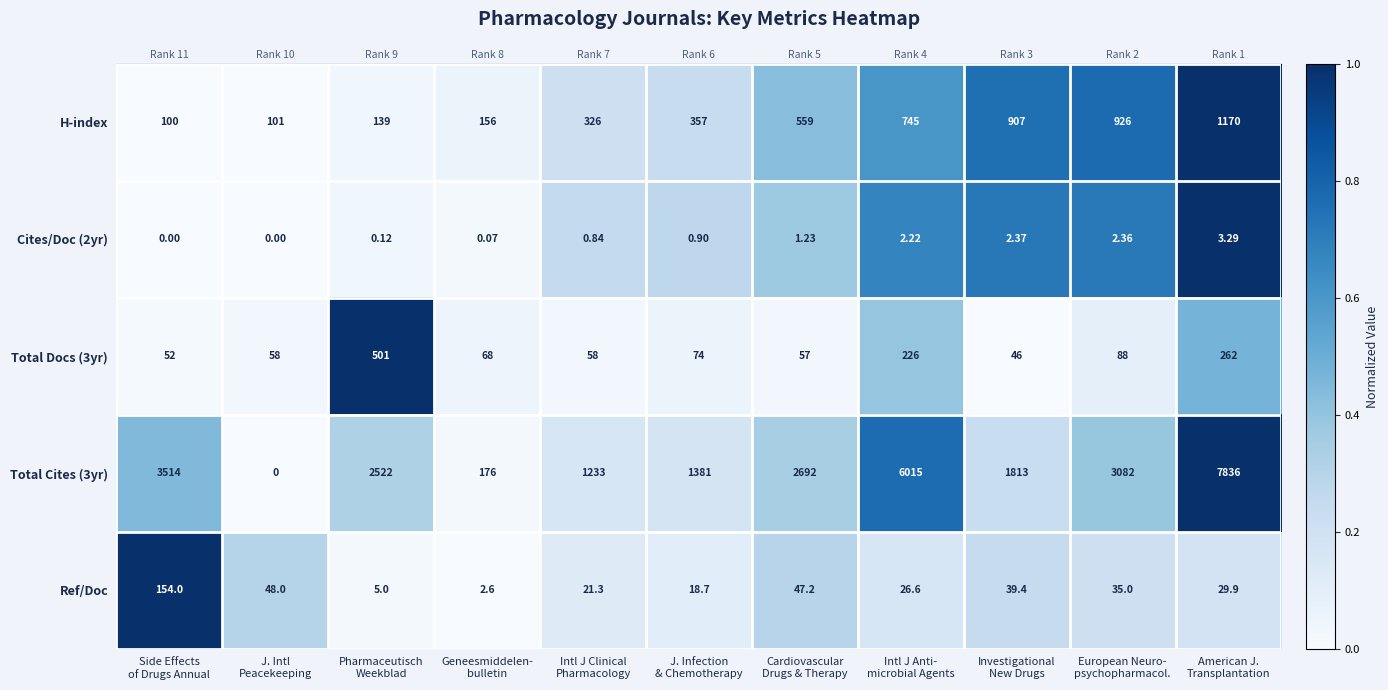

List the series in order of their peak value, lowest first.

Cites/Doc (2yr), Ref/Doc, Total Docs (3yr), H-index, Total Cites (3yr)